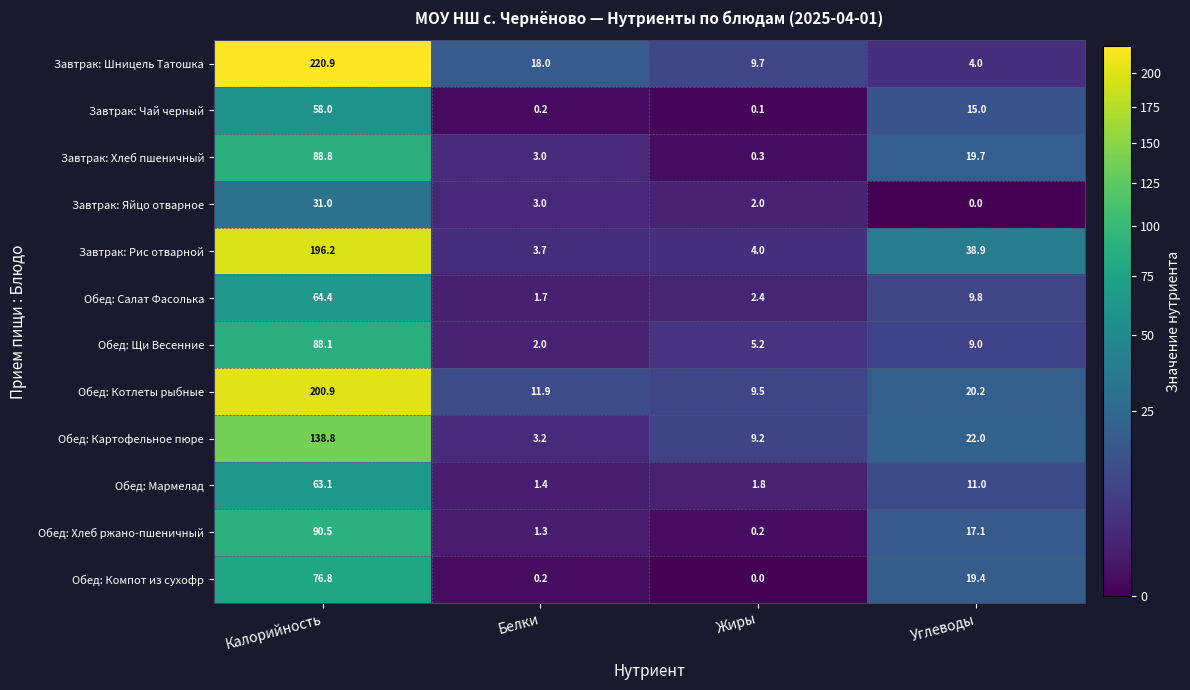

What is the spread (max minus min) of values at Калорийность?

189.9